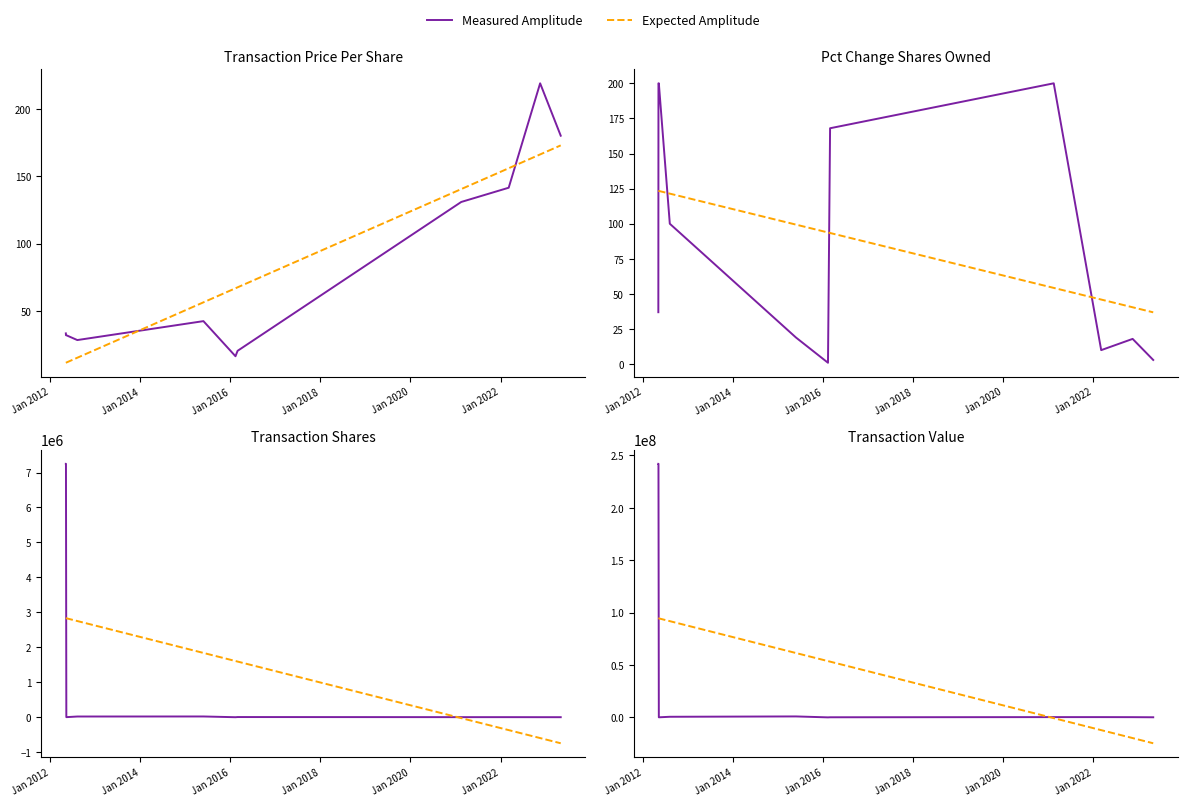

How many lines are shown in the chart?

2